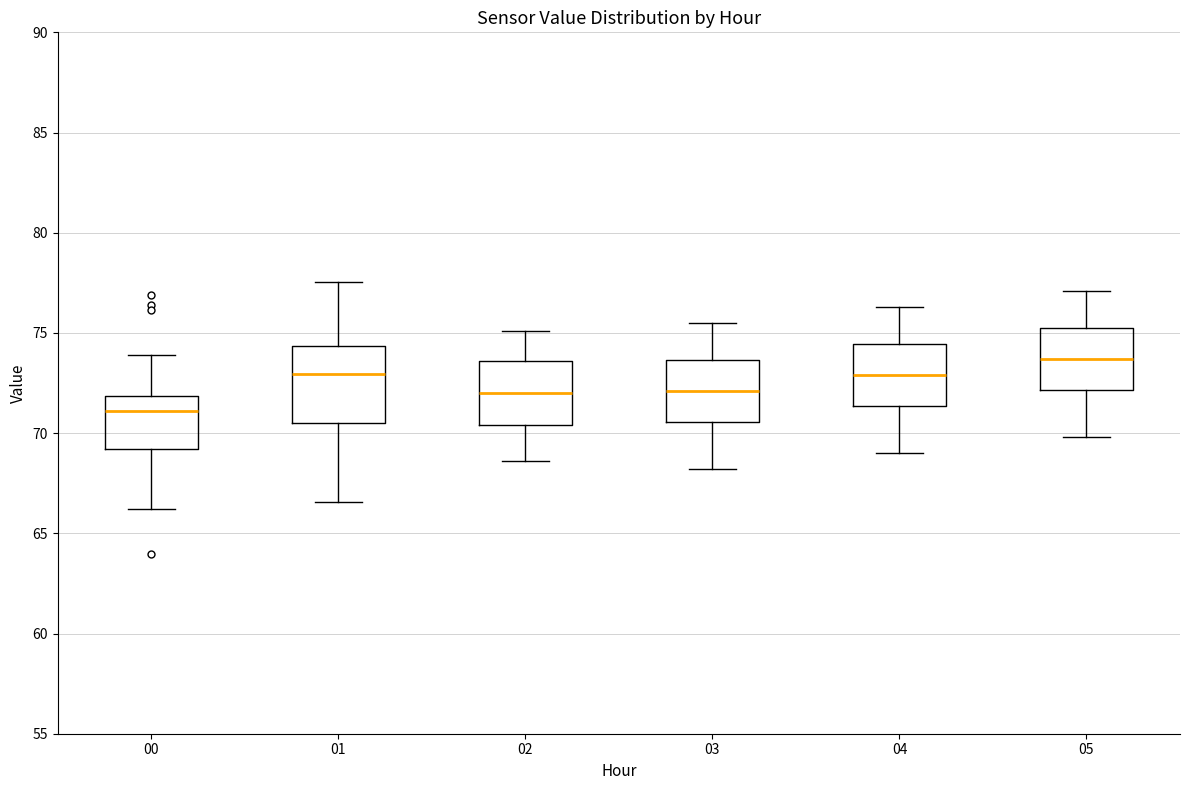

Which box has the lowest median line?

00